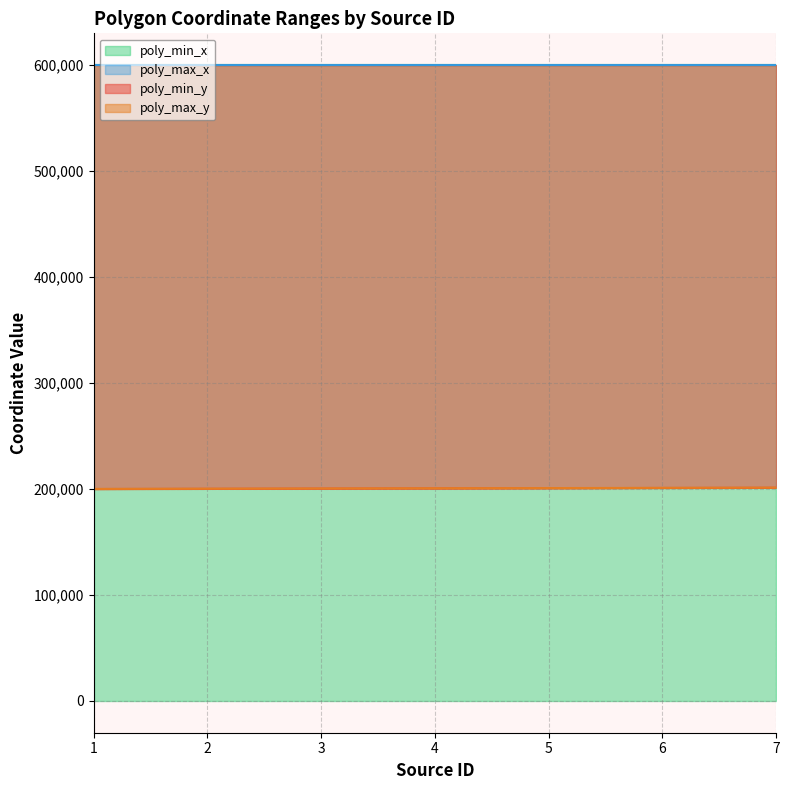

The value of poly_min_y at 7 is 331778. True or false?

False